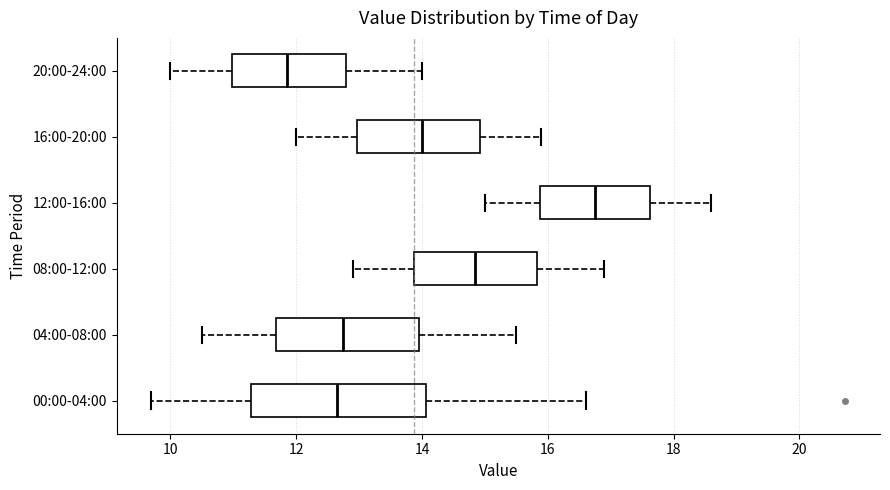

Which box has the furthest to the left median line?

20:00-24:00